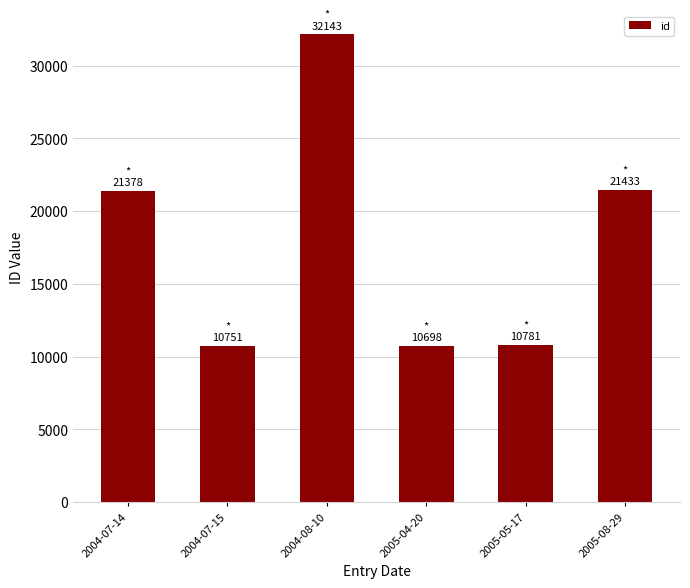

What is the minimum value shown in the chart?

10698